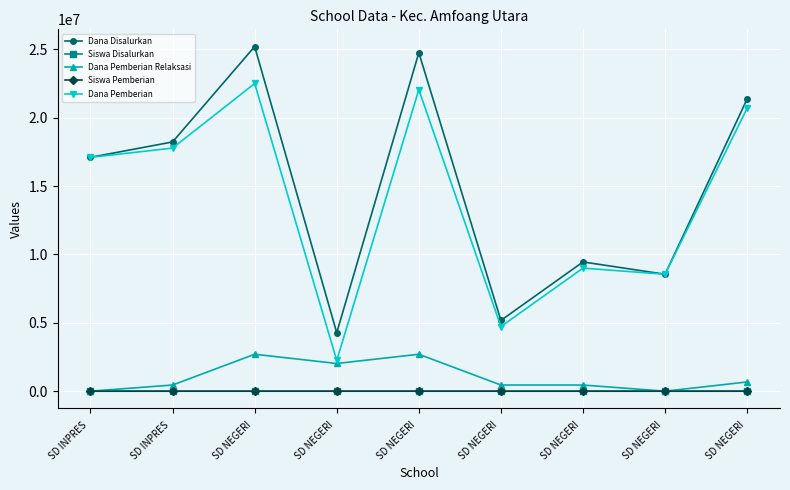

What is the total value across all series at SD NEGERI ?

50400112